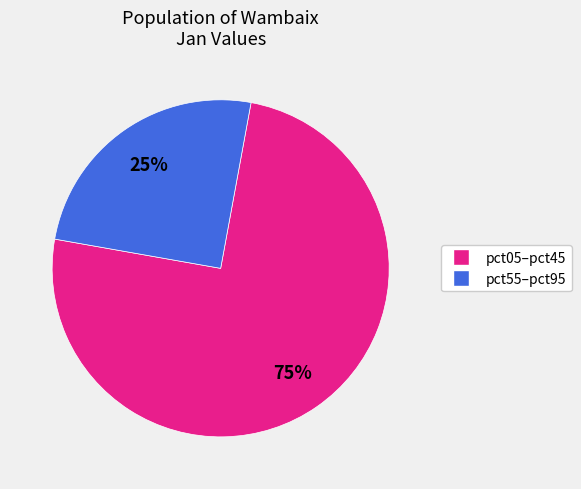

Is there a majority slice in this chart?

Yes